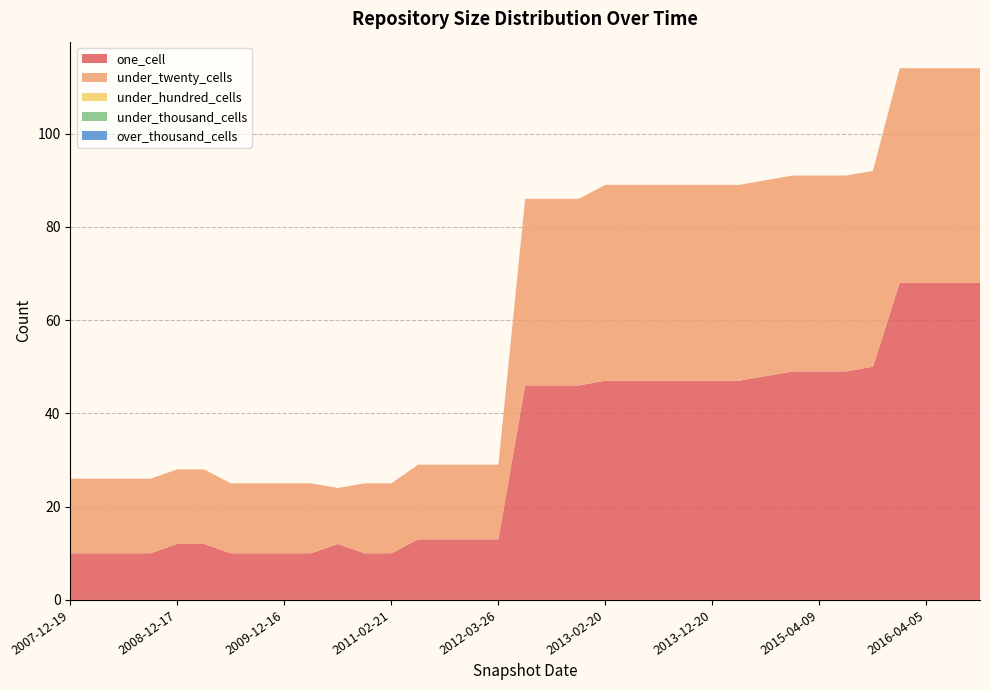

Does the chart have visible grid lines?

Yes